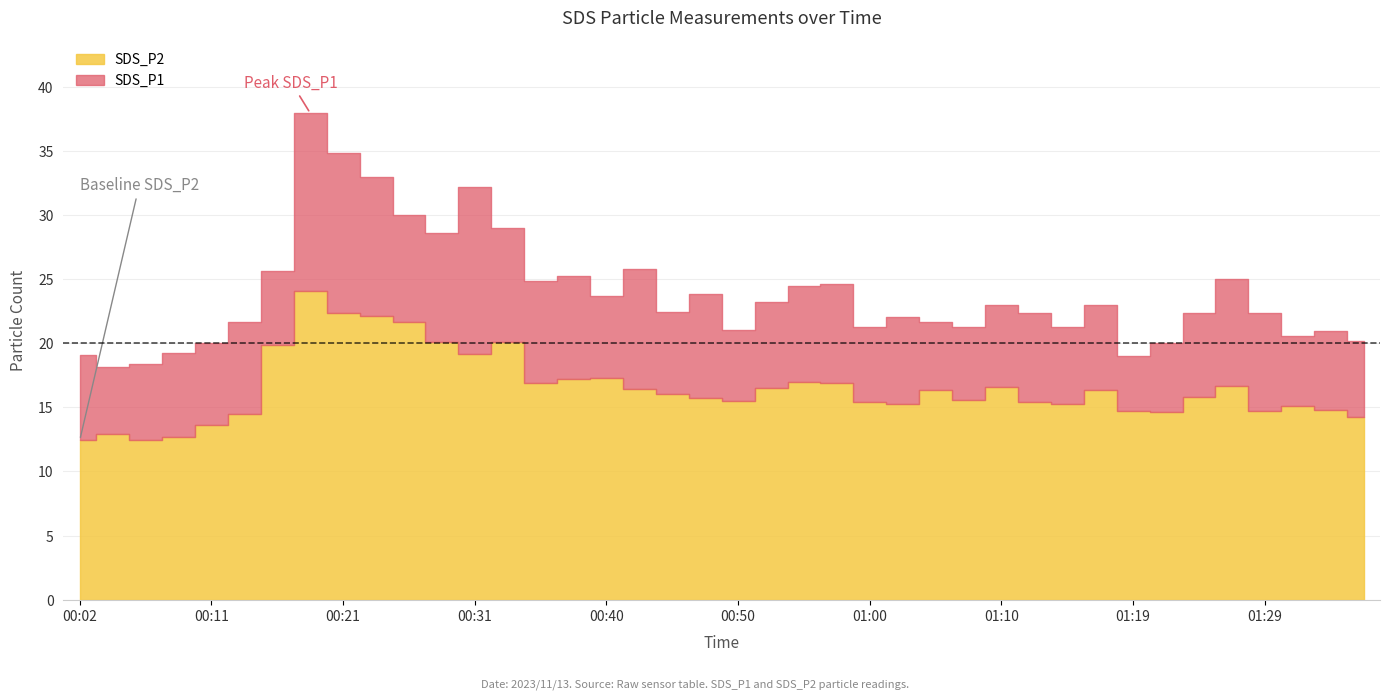

What is the difference between the second highest and minimum values in the SDS_P2 series?

9.9